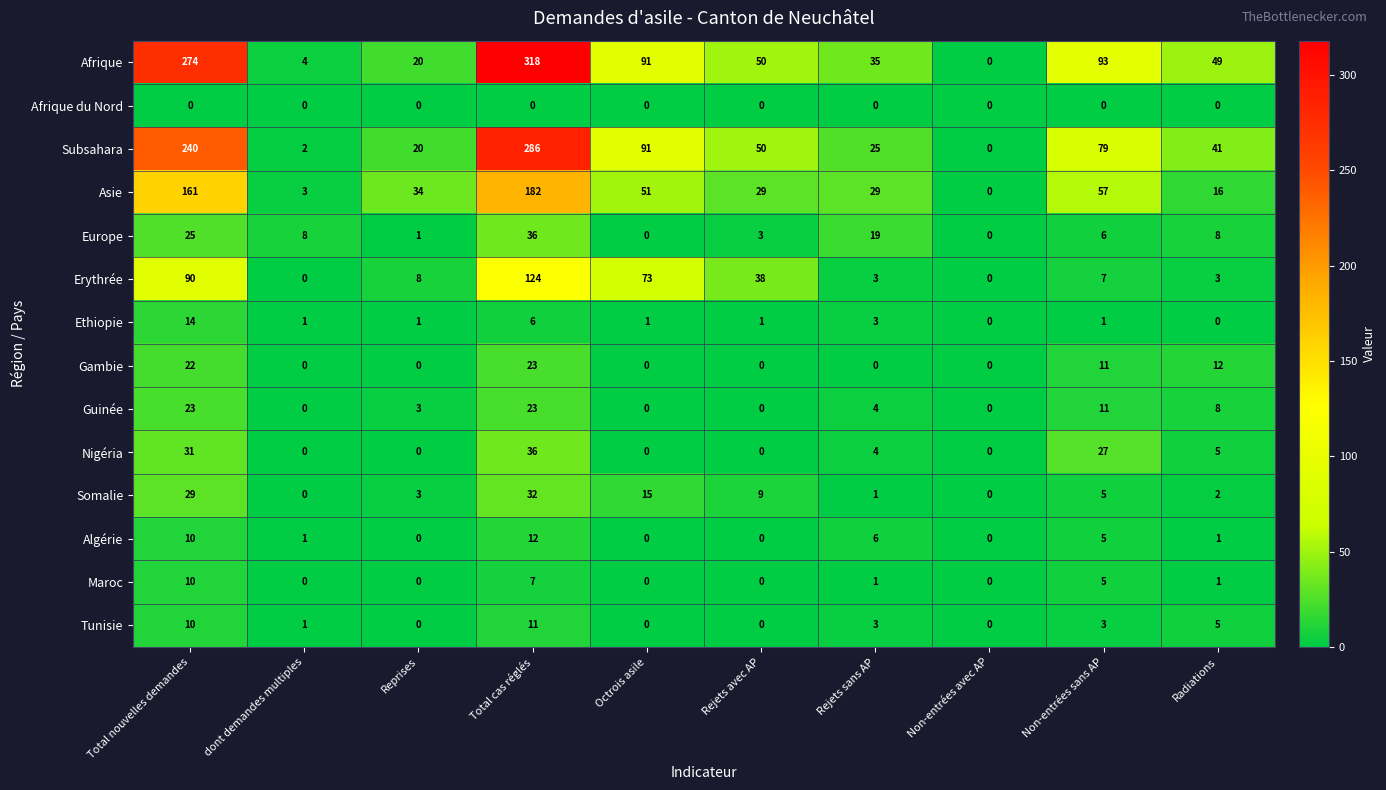

At how many categories does at least one series exceed 53?

4